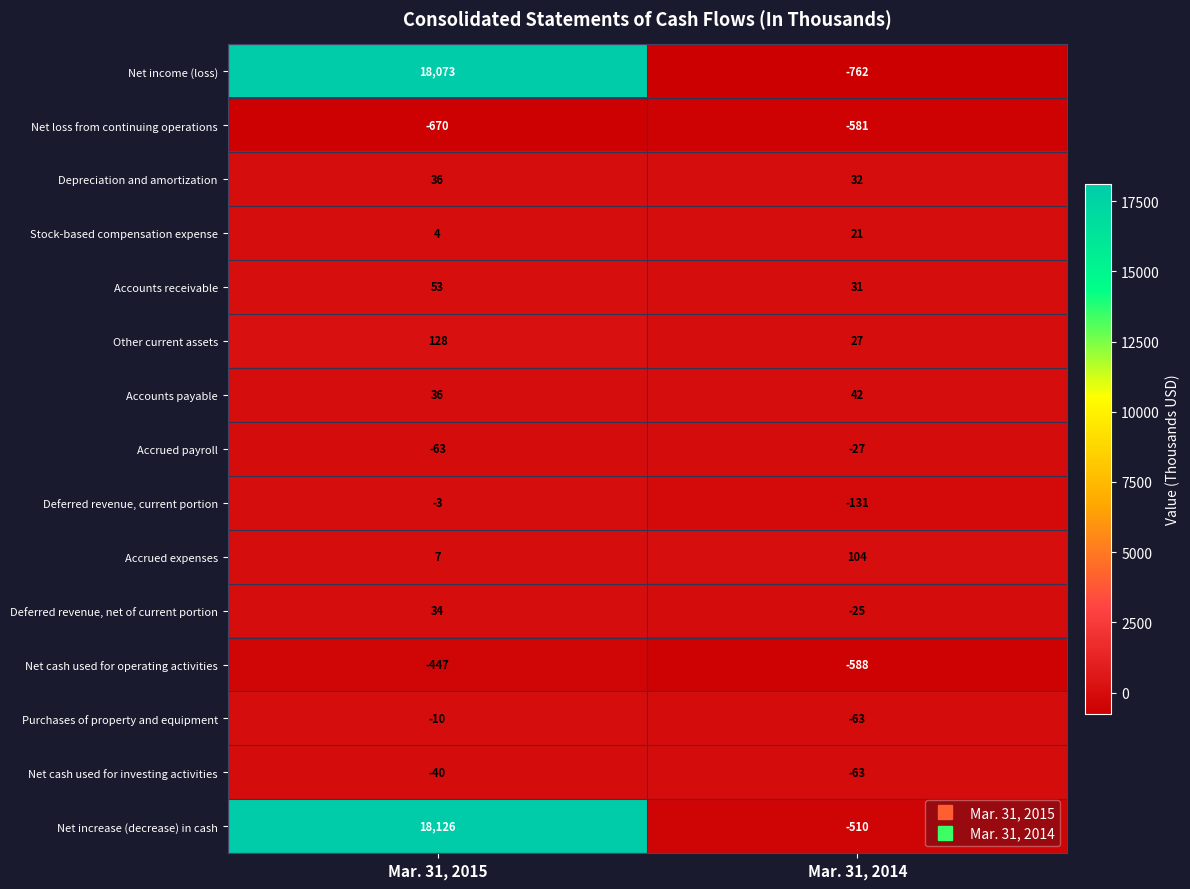

What value does the Accrued expenses series have at Mar. 31, 2015, to the nearest 5?

5